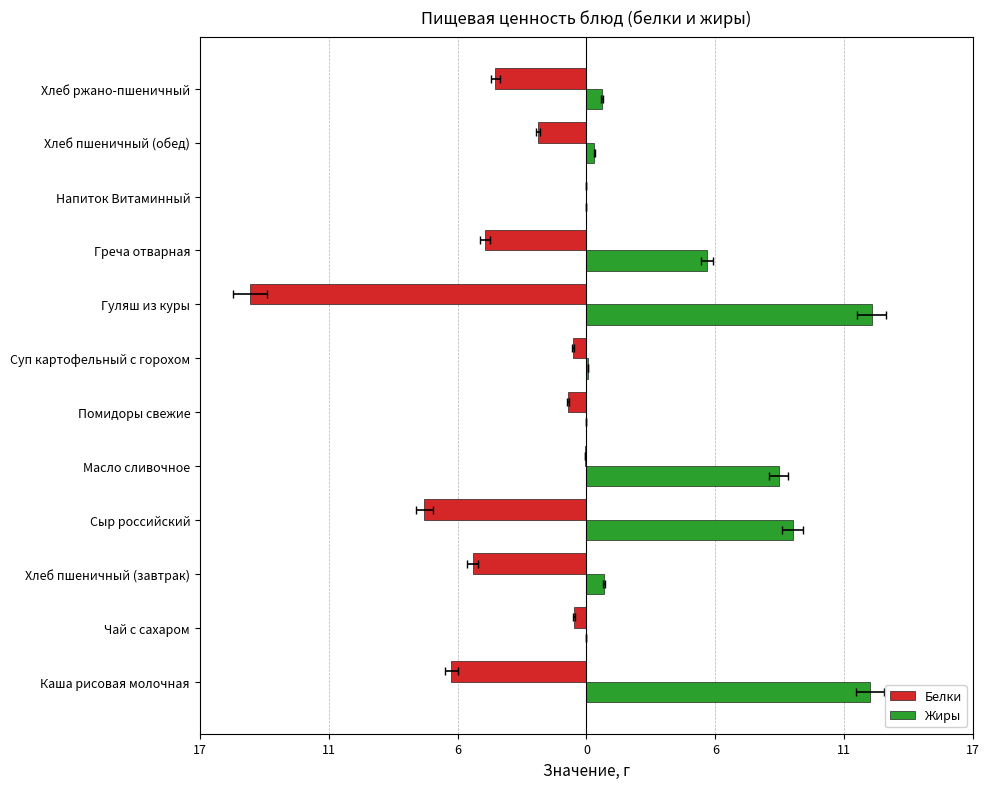

Reading left to right, list all the values displayed in this chart.

Белки: -5.8	-0.5	-4.9	-7.0	-0.1	-0.8	-0.6	-14.4	-4.4	0.0	-2.1	-3.9
Жиры: 12.2	0.0	0.8	8.9	8.2	0.0	0.1	12.2	5.2	0.0	0.3	0.7